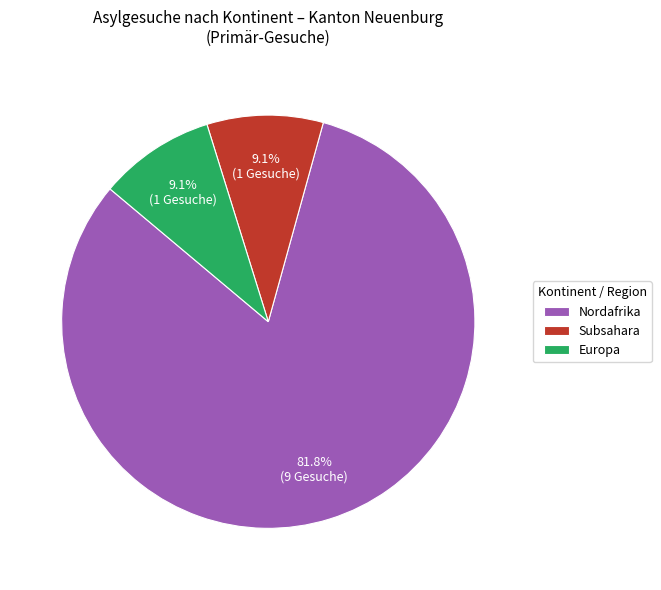

What portion of the pie excludes Subsahara?

90.9%